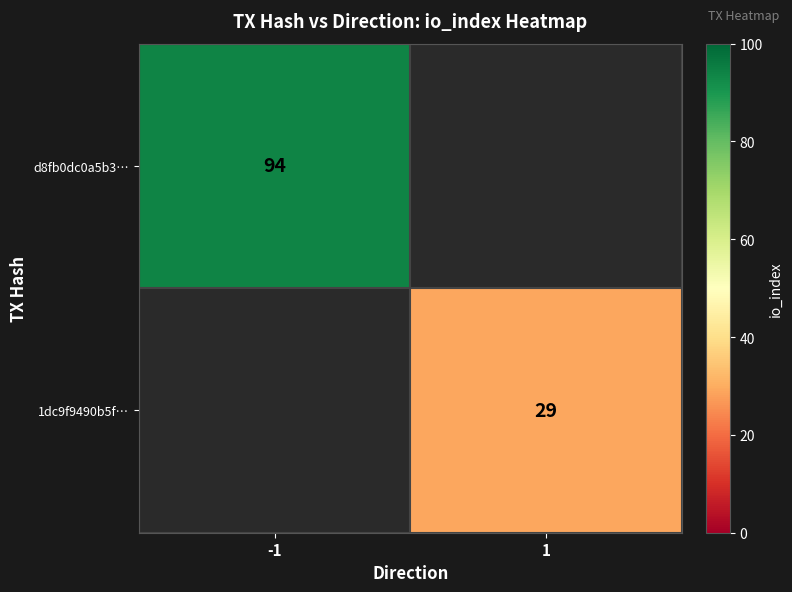

Is the value of 1dc9f9490b5f… at 1 greater than the value of d8fb0dc0a5b3… at -1?

No